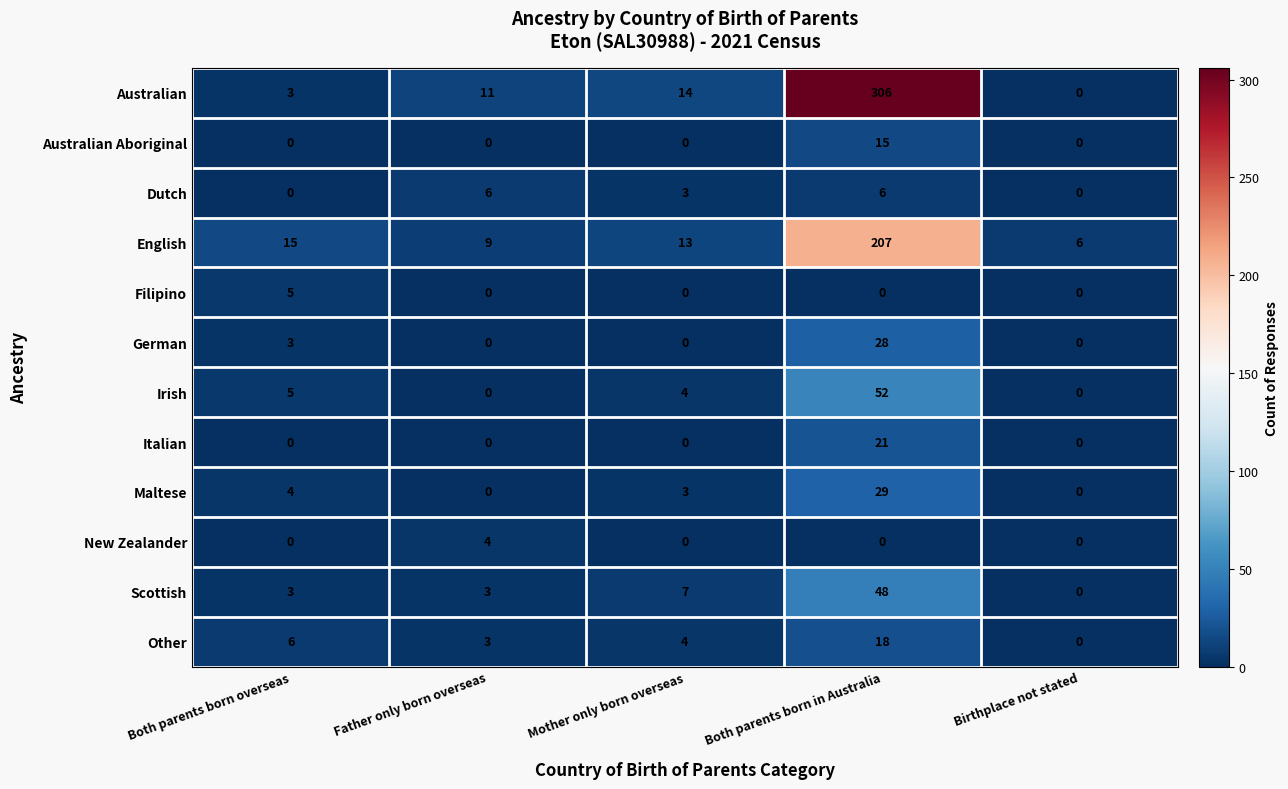

Which series changed the most between Both parents born in Australia and Birthplace not stated?

Australian